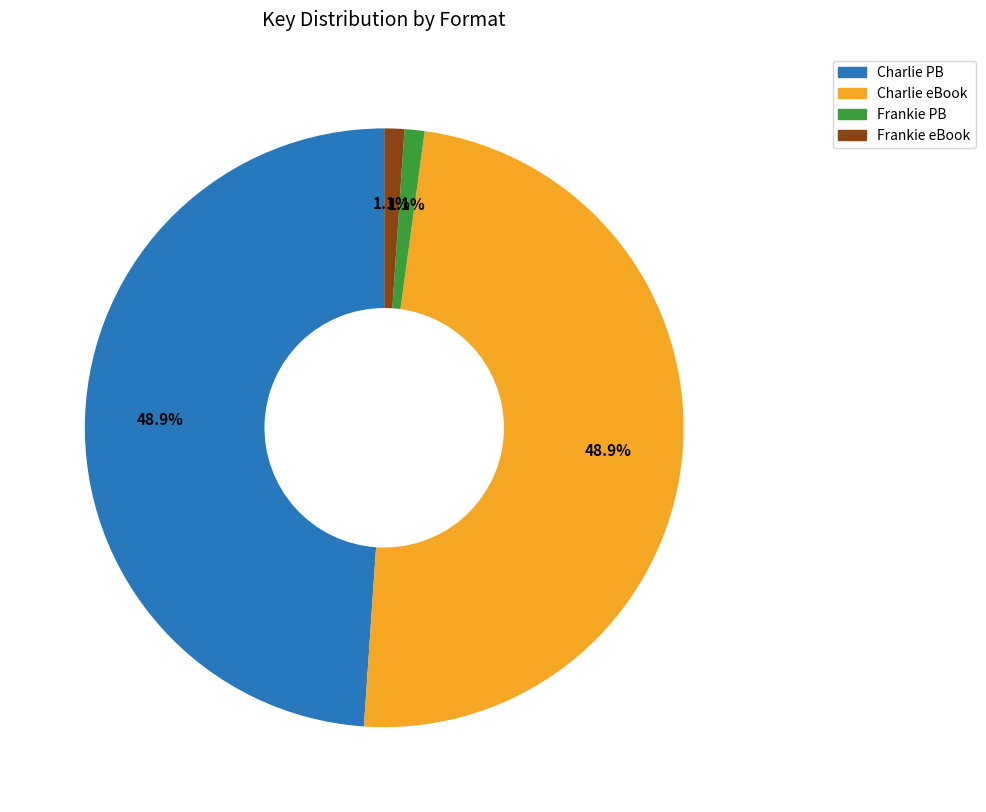

Does any single category account for the majority?

No